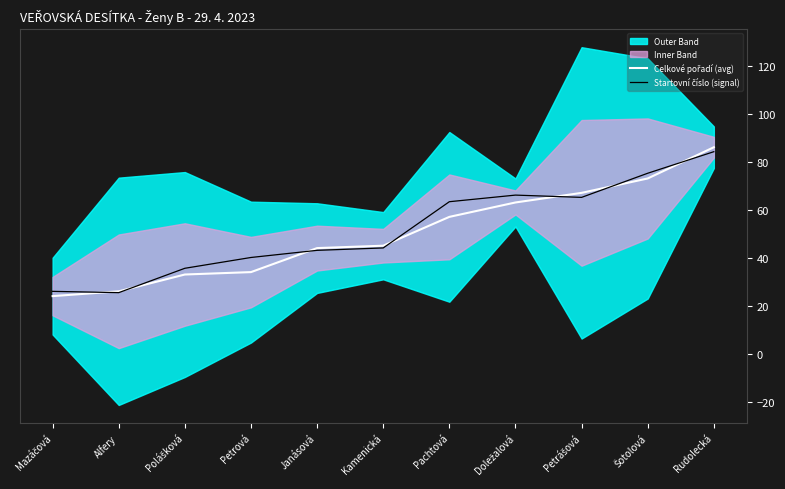

How many categories are shown in the chart?

11